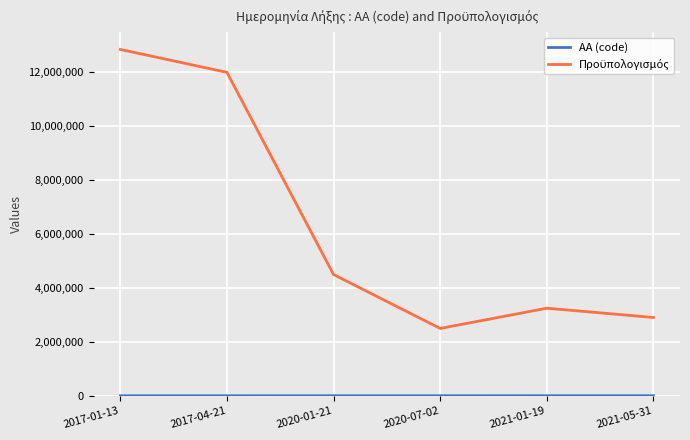

How many distinct data groups are displayed?

2